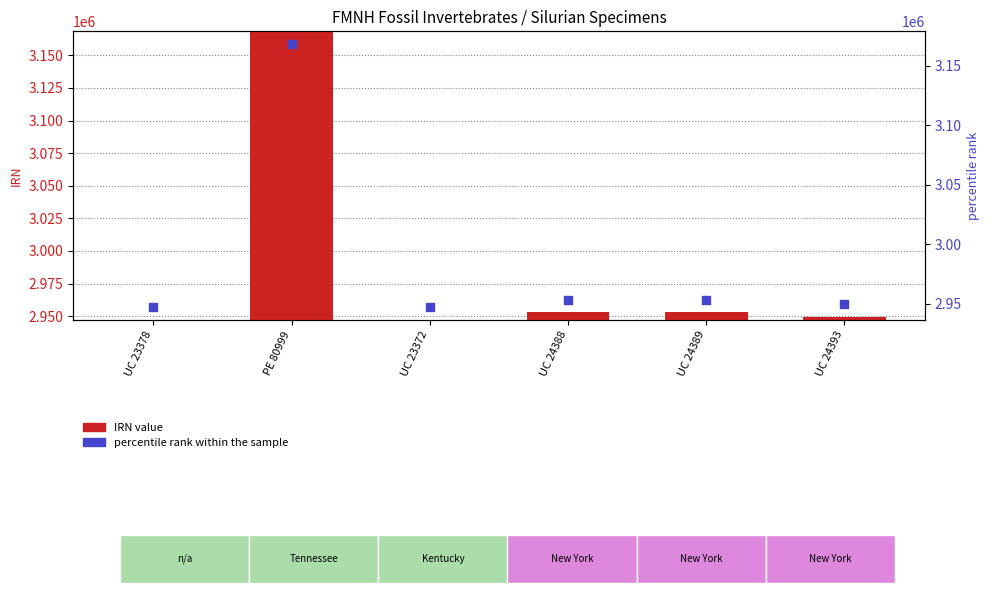

What are all the series names shown in the legend?

IRN value, percentile rank within the sample